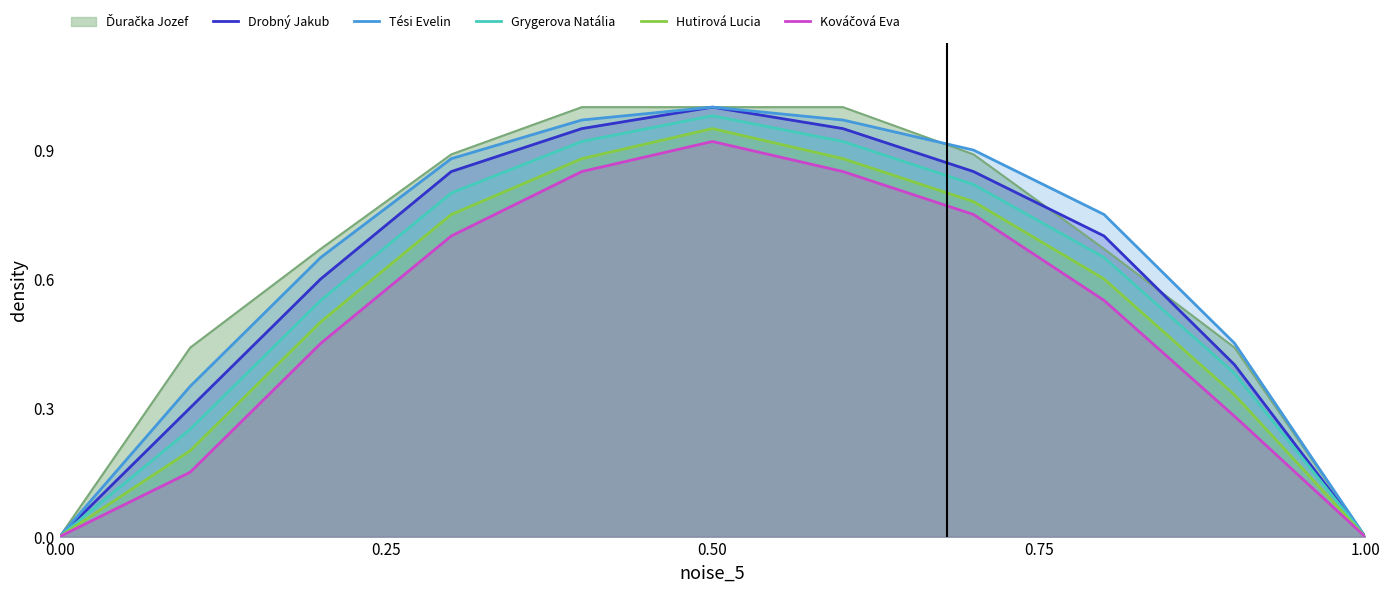

How many lines are shown in the chart?

6